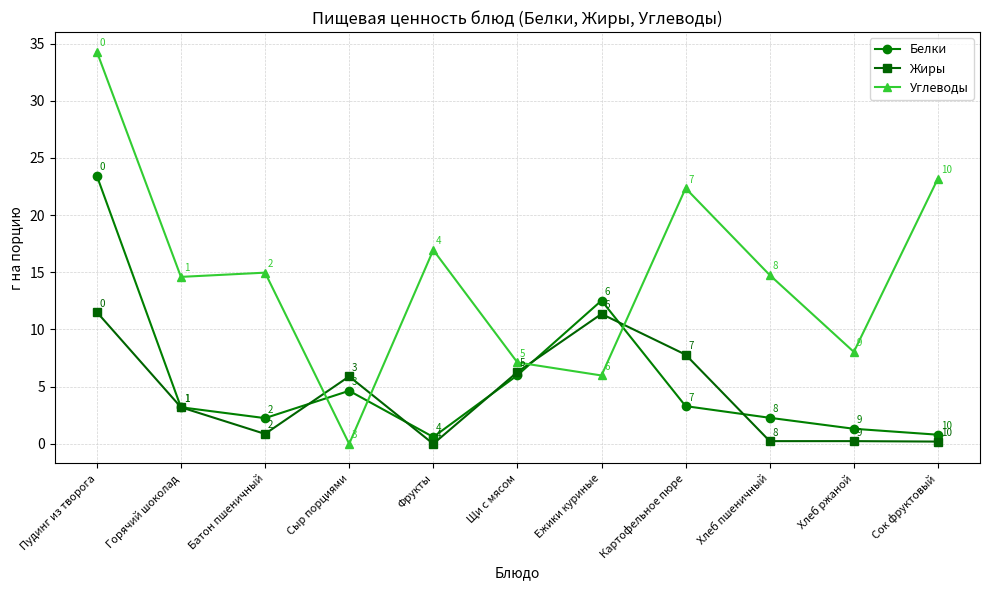

Which category has the highest value across all series?

Пудинг из творога